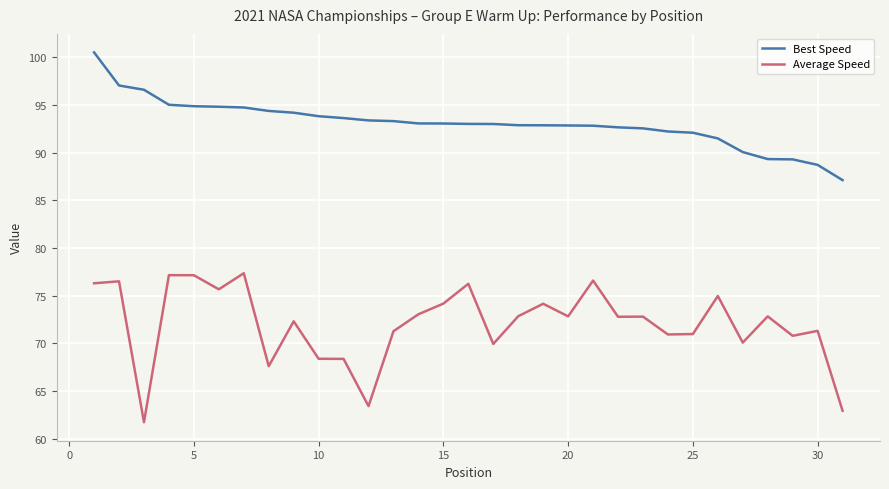

What is the greatest value displayed?

100.5